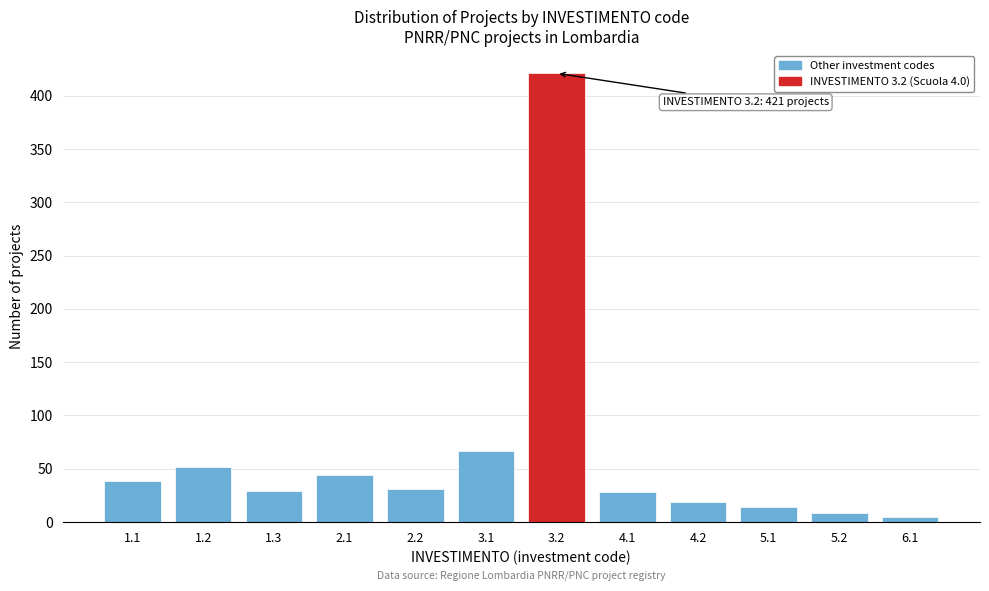

Approximately how many times larger is the value at 4.1 compared to 1.3?

1.0